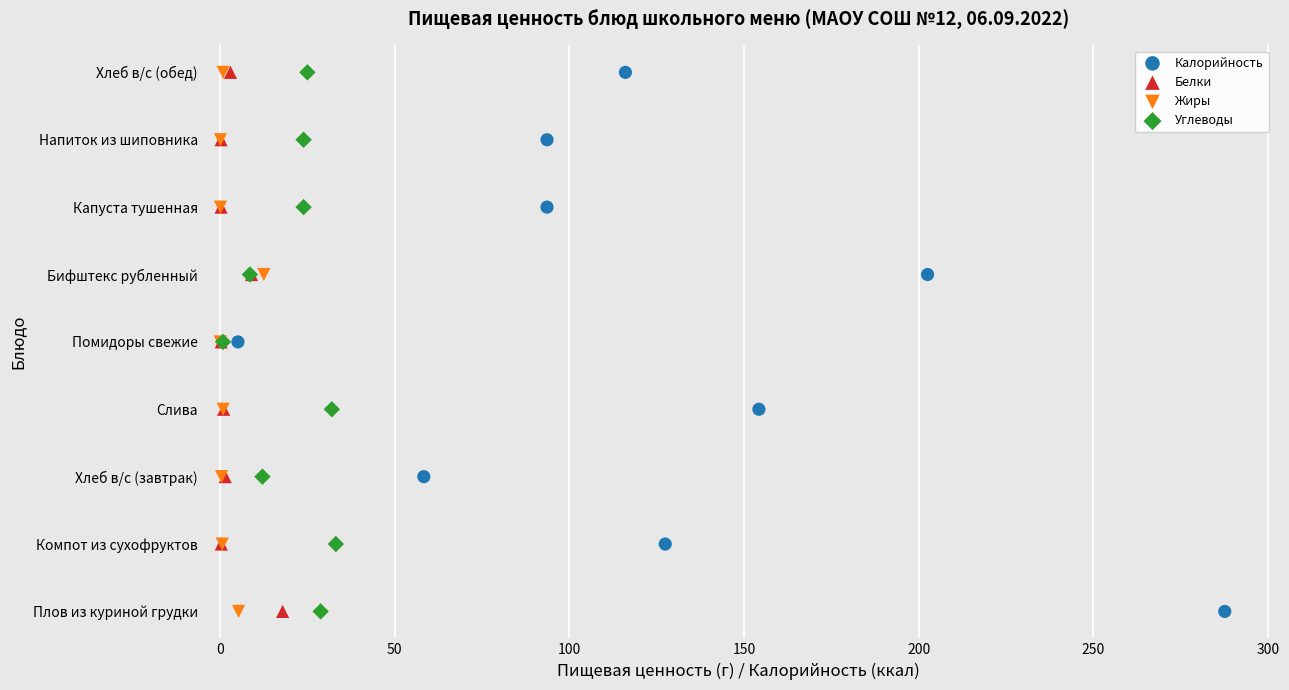

What are all the series names shown in the legend?

Калорийность, Белки, Жиры, Углеводы